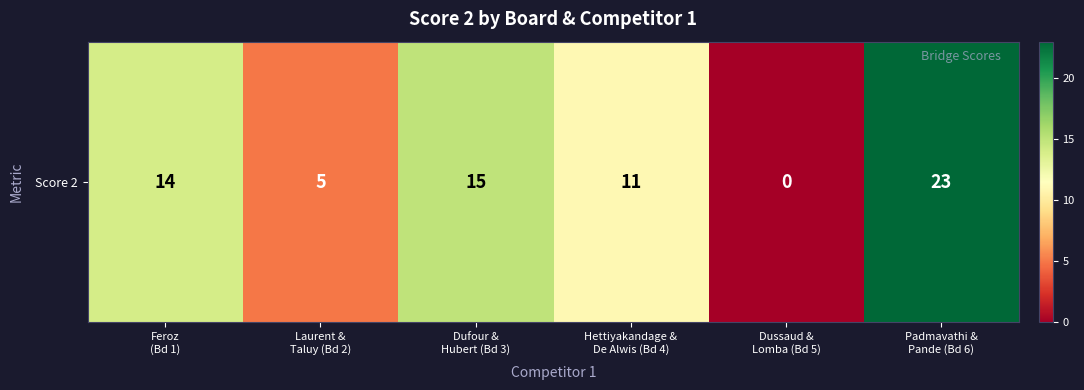

List the labels in order of value, smallest first.

Dussaud &
Lomba (Bd 5), Laurent &
Taluy (Bd 2), Hettiyakandage &
De Alwis (Bd 4), Feroz
(Bd 1), Dufour &
Hubert (Bd 3), Padmavathi &
Pande (Bd 6)